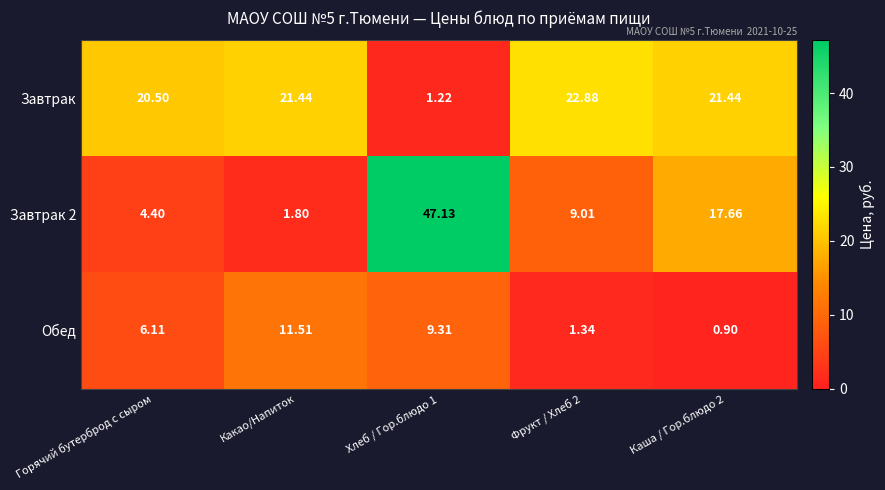

What is the minimum value shown in the chart?

0.9